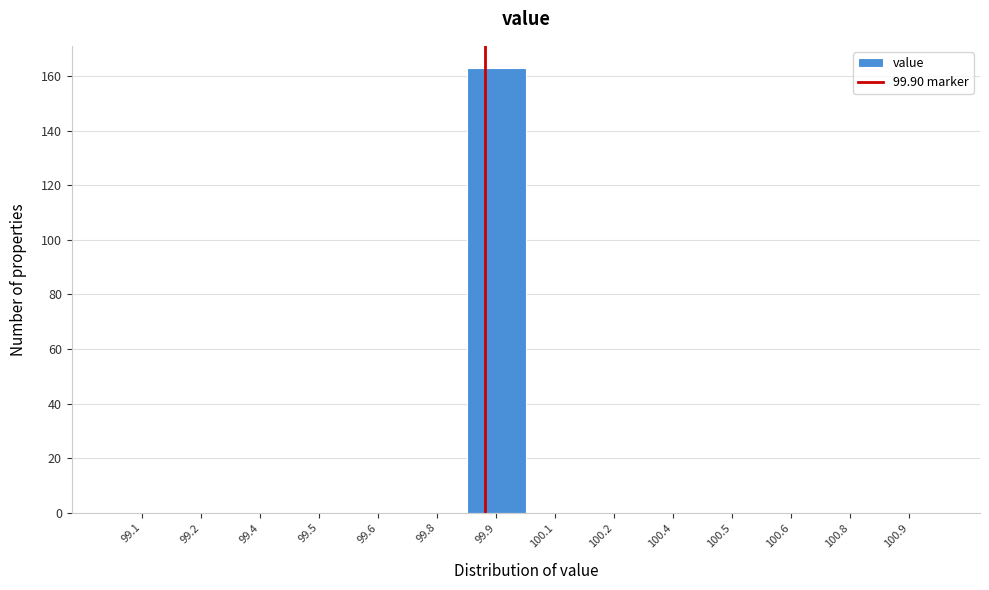

Reading right to left, extract all data points from this chart.

100.9=0	100.8=0	100.6=0	100.5=0	100.4=0	100.2=0	100.1=0	99.9=163	99.8=0	99.6=0	99.5=0	99.4=0	99.2=0	99.1=0